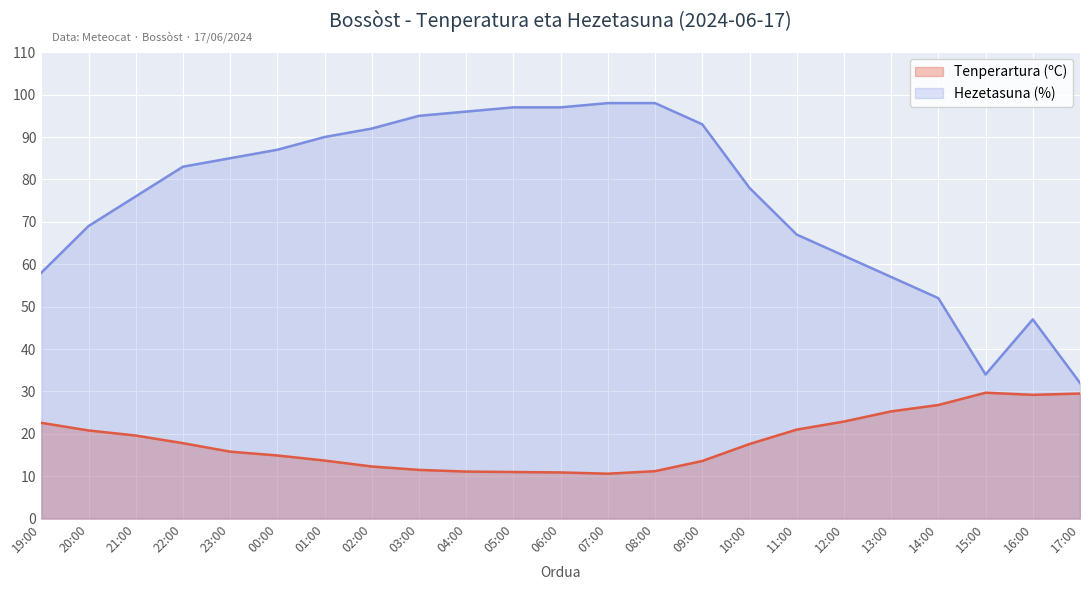

Reading right to left, list all the values displayed in this chart.

Tenperartura (ºC): 29.5	29.2	29.7	26.8	25.3	22.9	21.0	17.6	13.6	11.2	10.6	10.9	11.0	11.1	11.5	12.3	13.7	14.9	15.8	17.8	19.6	20.8	22.6
Hezetasuna (%): 32.0	47.0	34.0	52.0	57.0	62.0	67.0	78.0	93.0	98.0	98.0	97.0	97.0	96.0	95.0	92.0	90.0	87.0	85.0	83.0	76.0	69.0	58.0